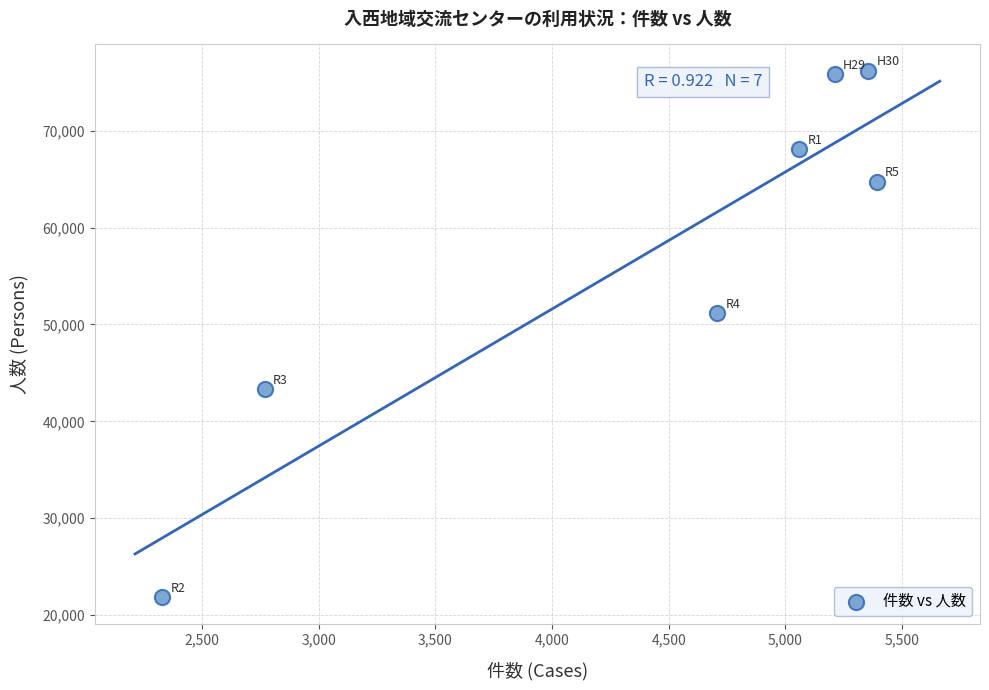

What is the average Y value?

57298